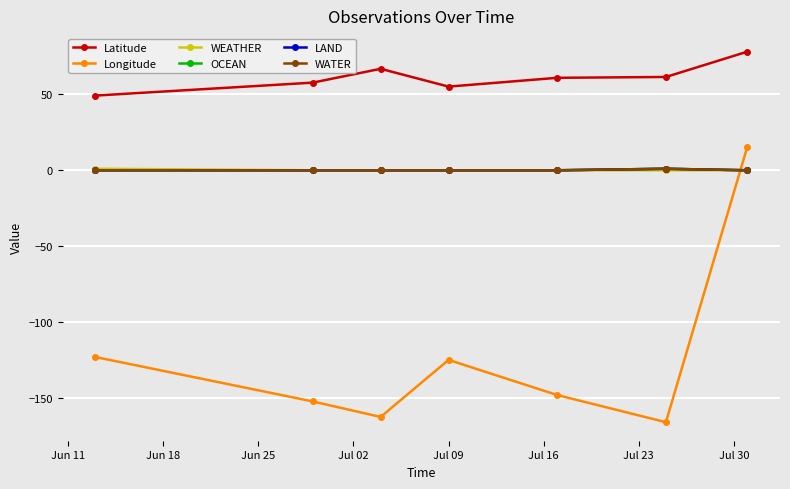

At which label is Latitude closest to 63?

Jul 16